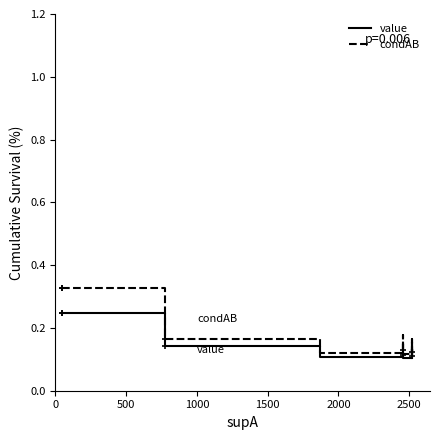

What is the average value of the condAB series?

0.2